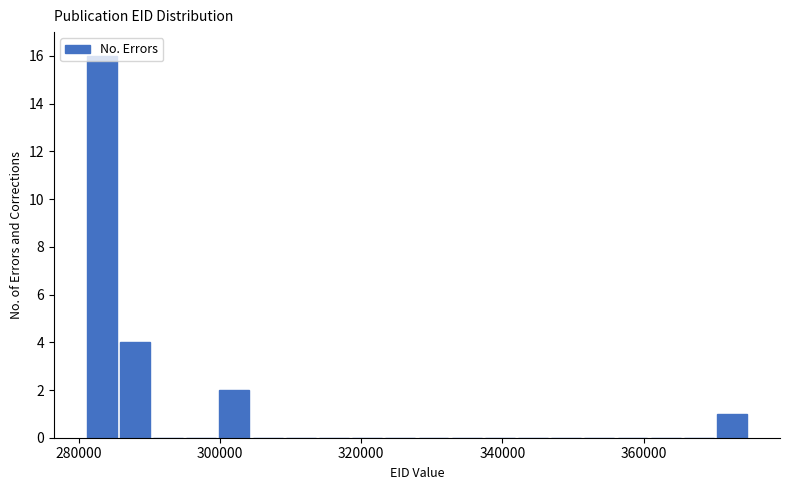

Read against the x-axis, roughly where is the centre of the tallest bar?

284000